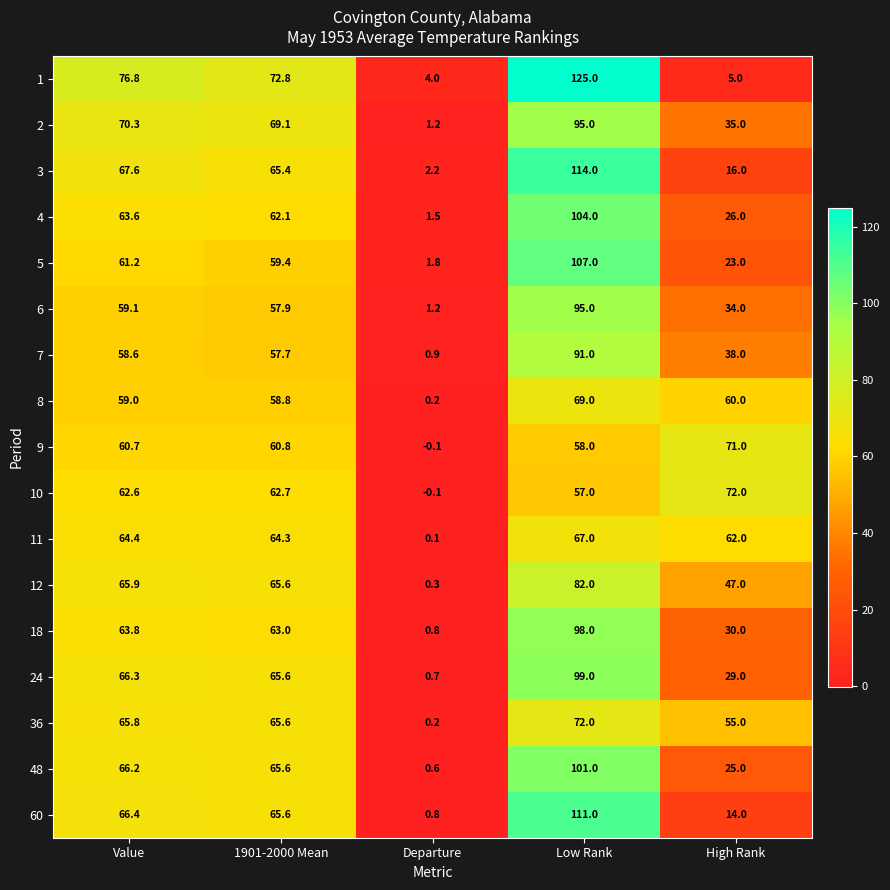

What is the difference between the highest and lowest values at Low Rank?

68.0